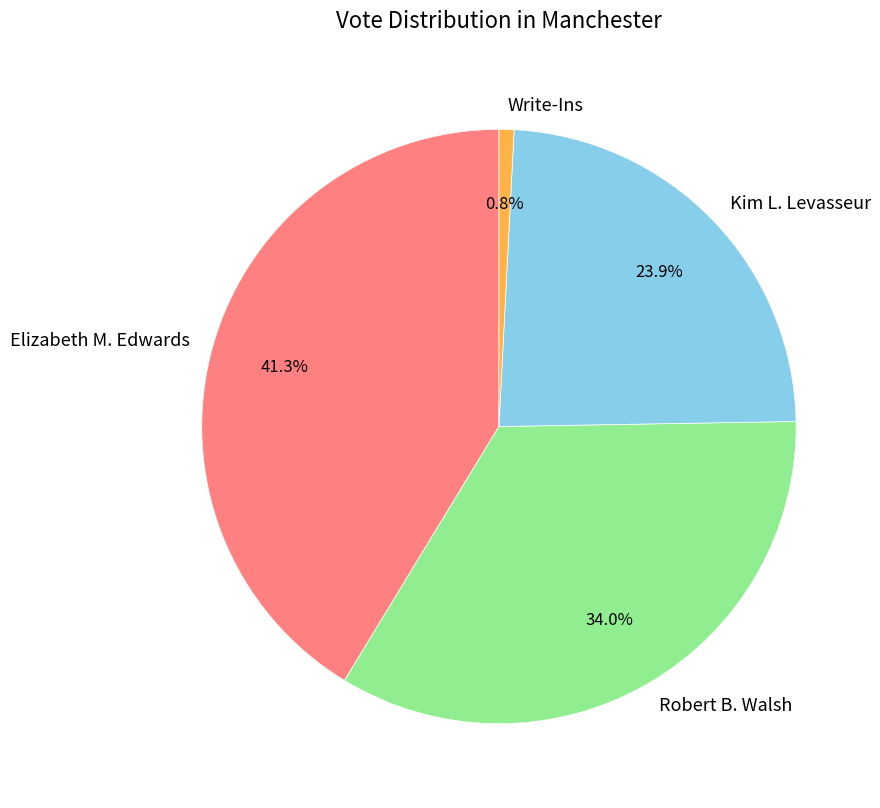

Which slice is the largest?

Elizabeth M. Edwards